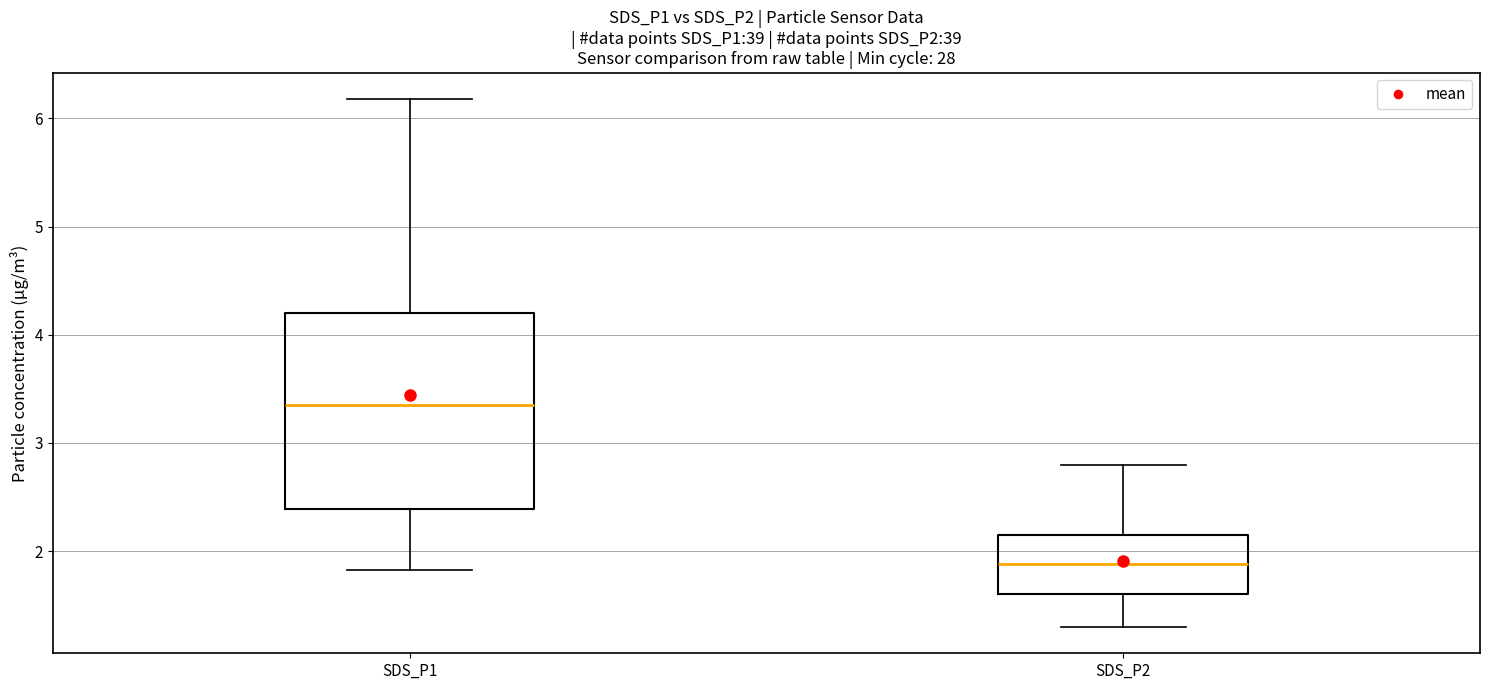

Which box is the tallest, from its lower edge to its upper edge?

SDS_P1